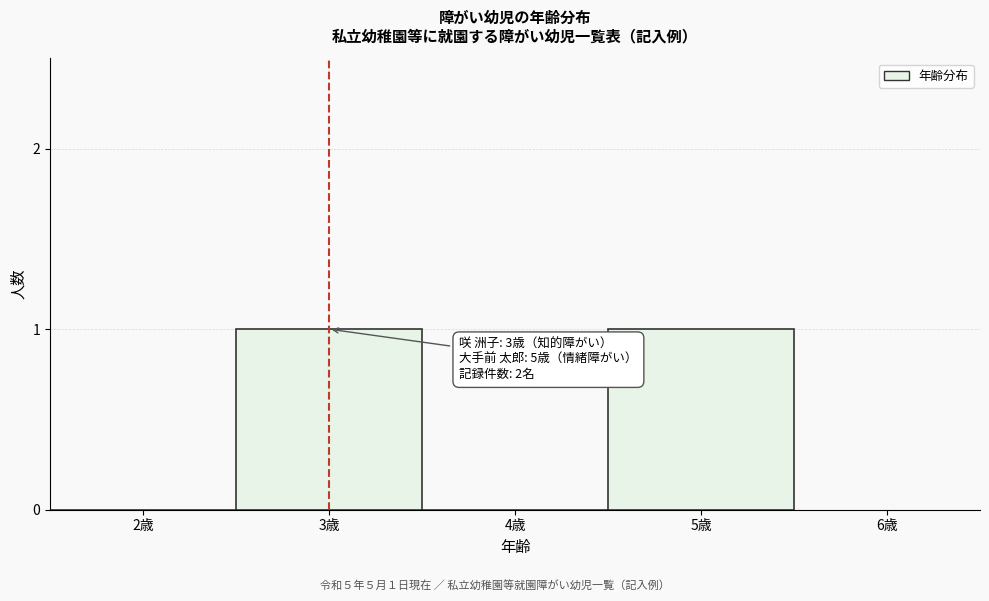

Reading left to right, what are all the values shown in this chart?

2歳=0	3歳=1	4歳=0	5歳=1